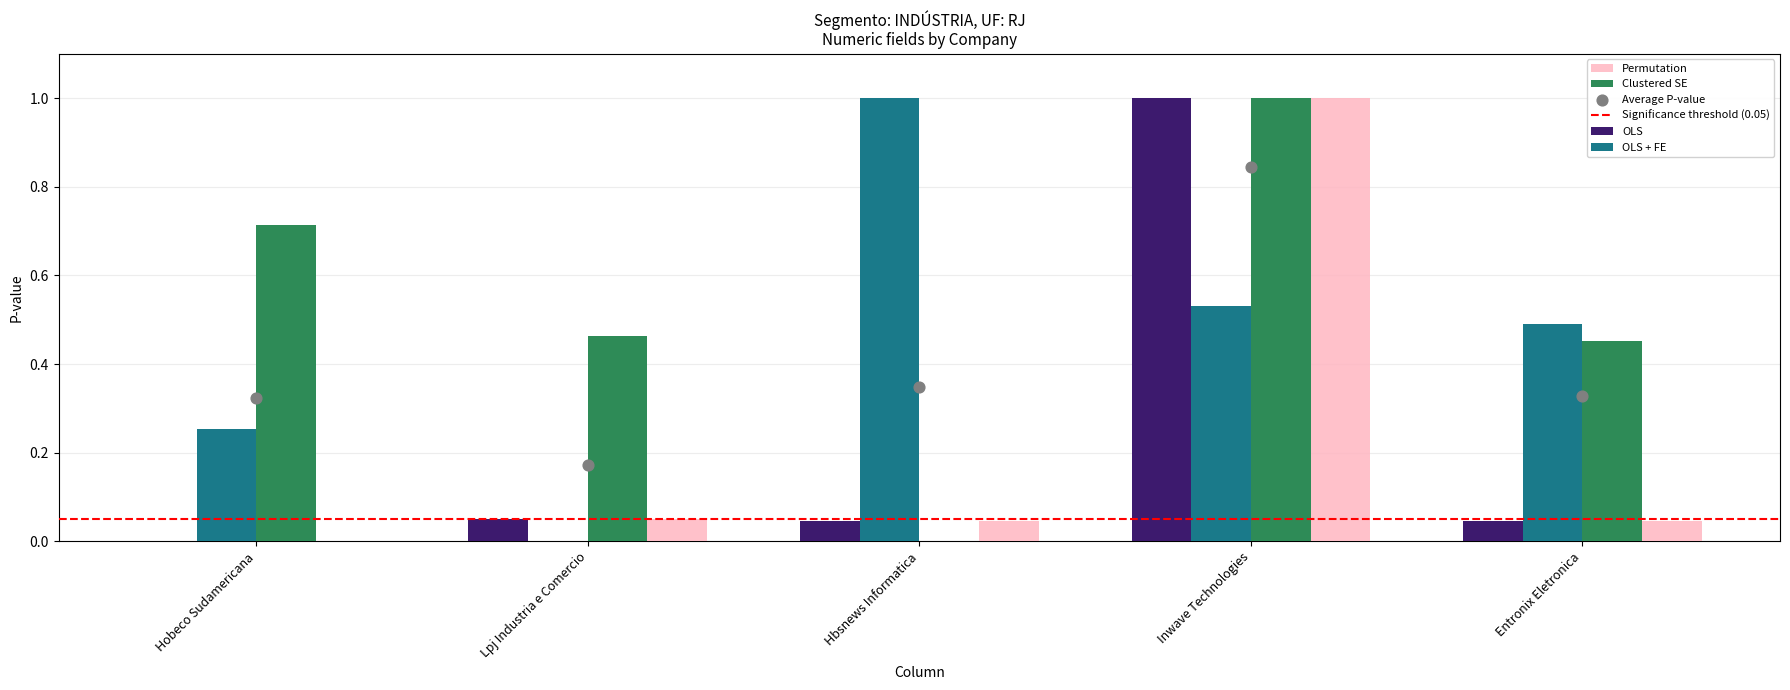

Read the OLS + FE value at Hbsnews Informatica.

1.0